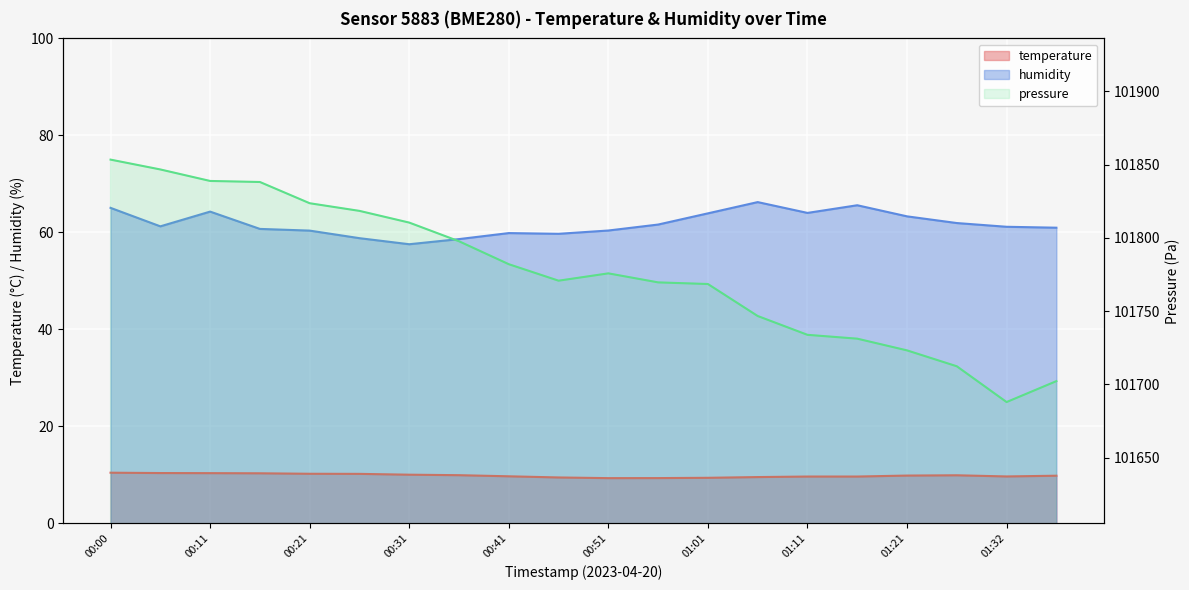

True or false: humidity has a value of 60.7 at 00:16.

True